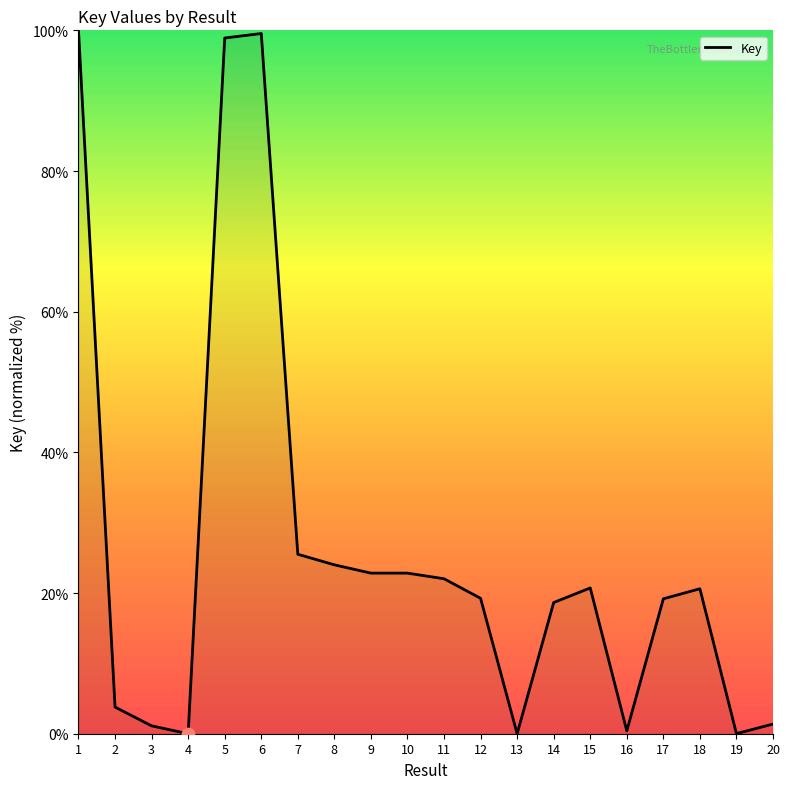

Between 8 and 19, which is larger?

8